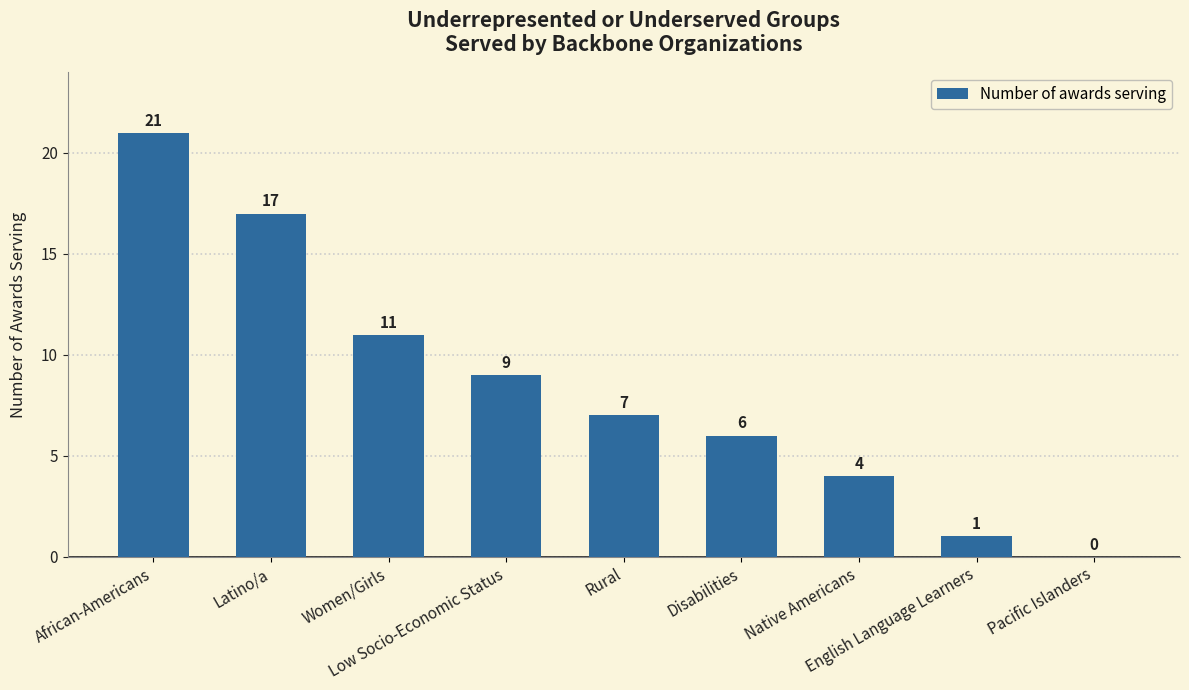

At which category does the chart reach its peak across all series?

African-Americans